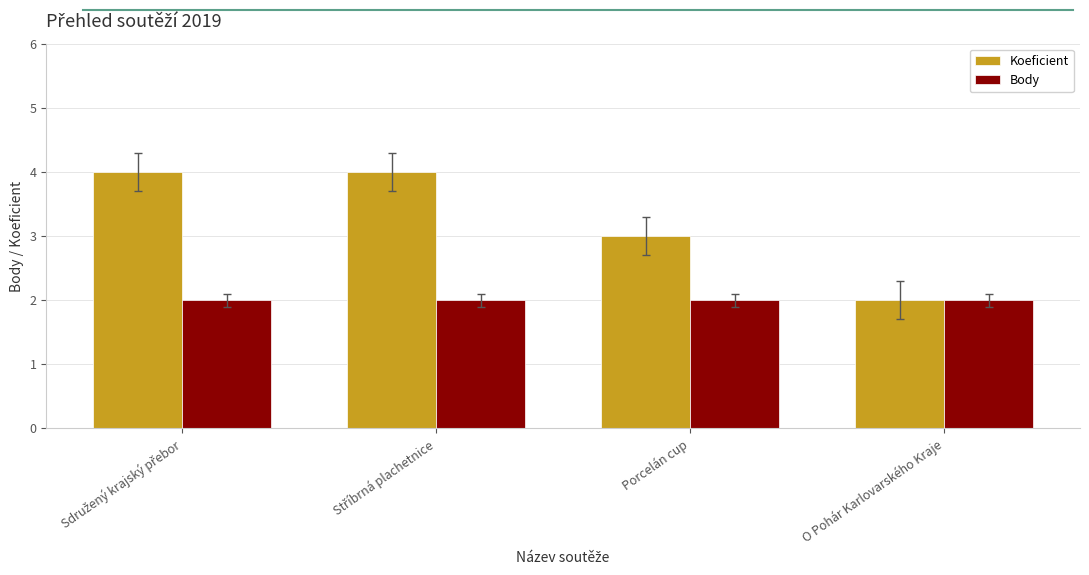

What is the sum of all Body values?

8